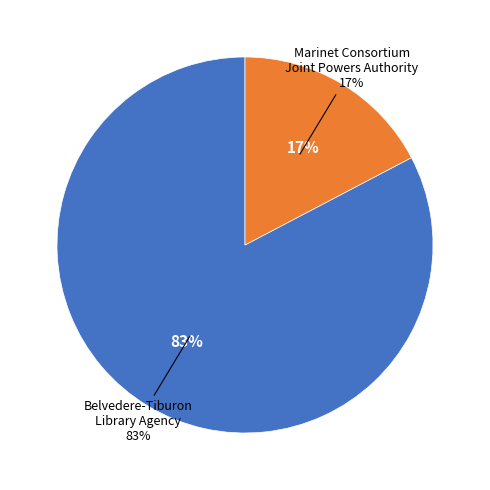

Which category accounts for the majority?

Belvedere-Tiburon Library Agency